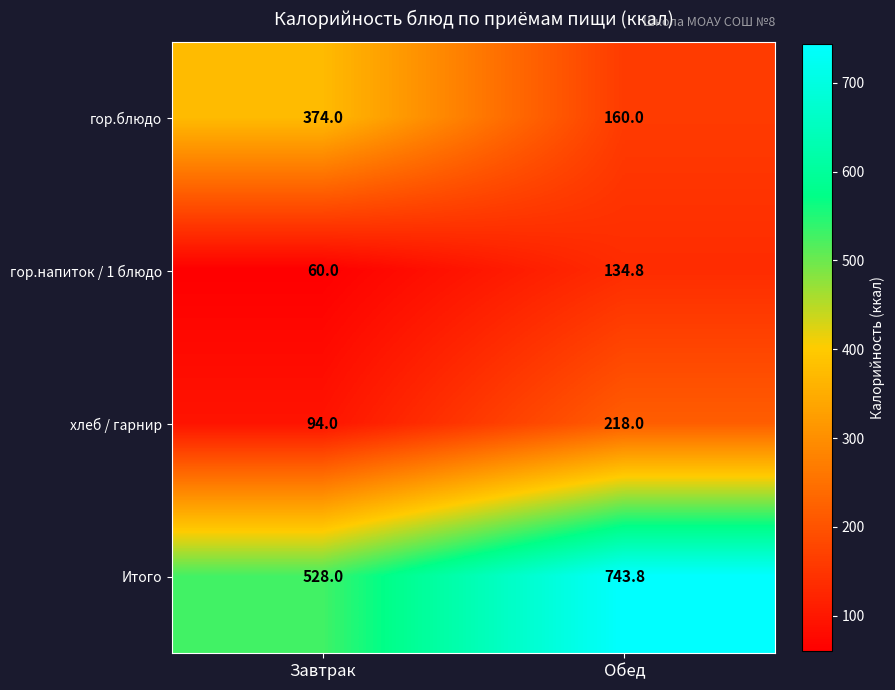

The хлеб / гарнир series shows 94.0 at Завтрак. True or false?

True